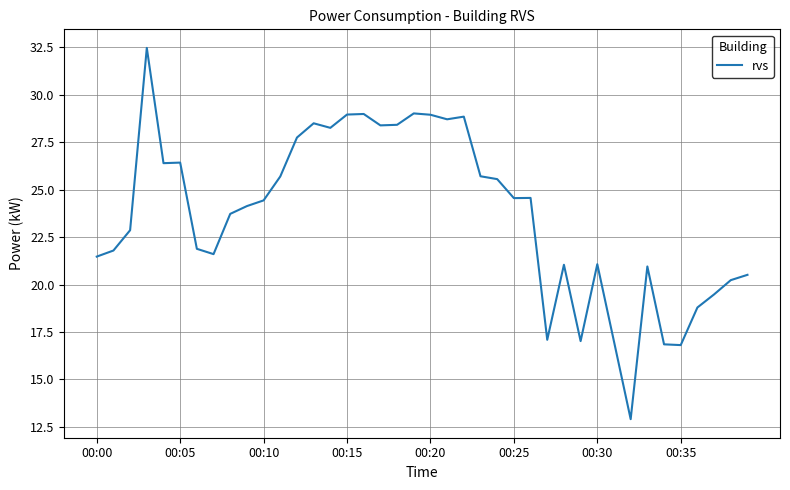

What is the greatest value displayed?

32.5